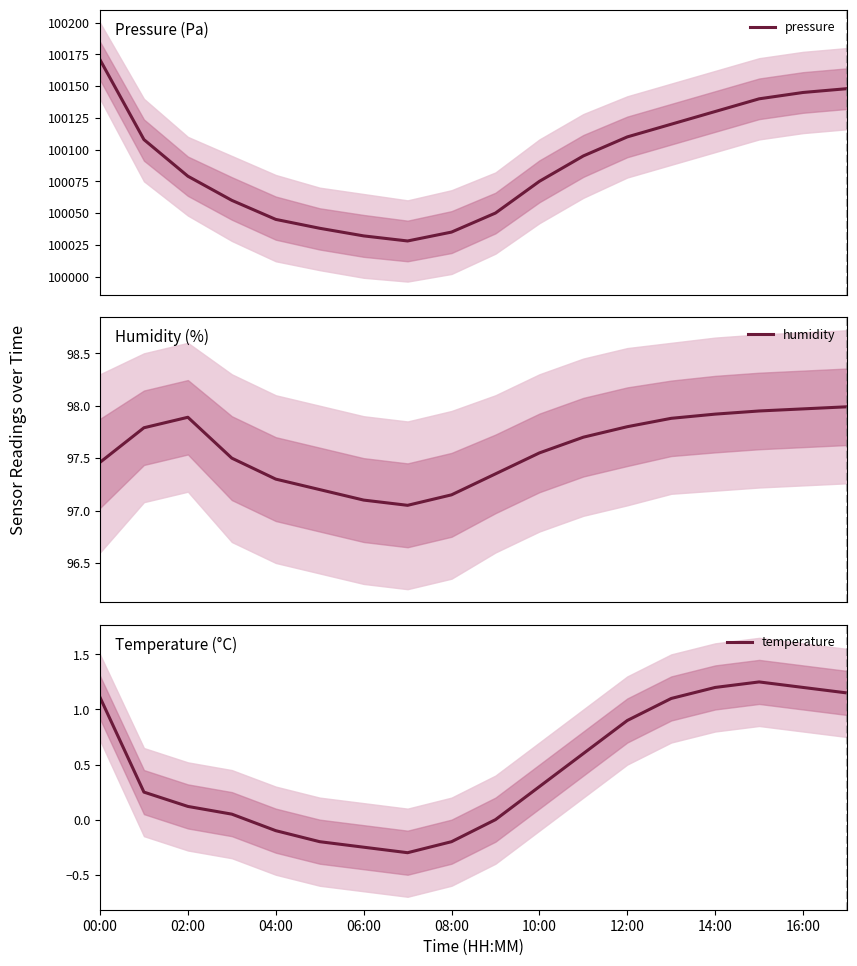

Is it true that temperature equals 1.2 at 14:00?

True